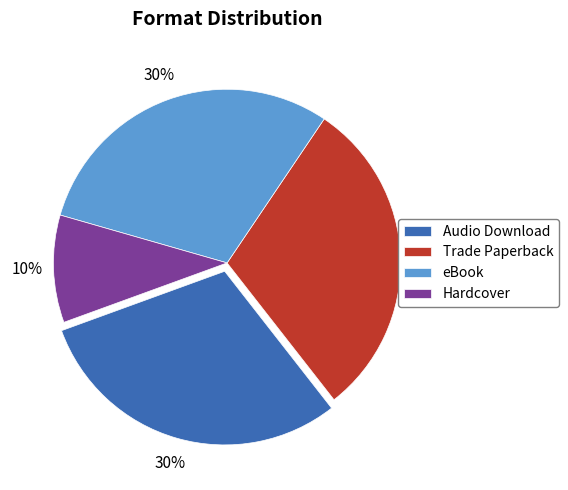

Which category has the smallest portion of the pie?

Hardcover